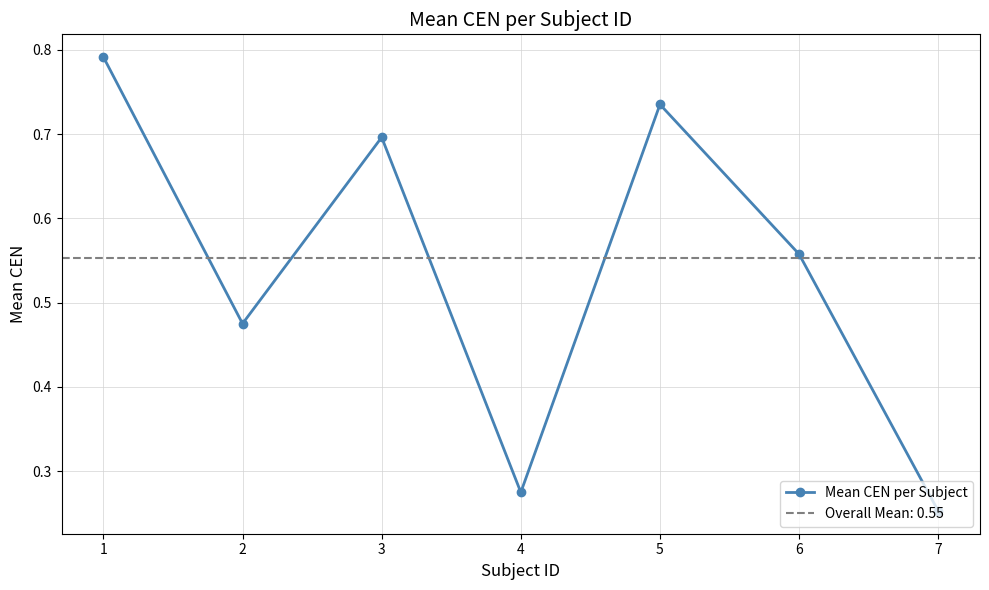

What is the greatest value displayed?

0.8